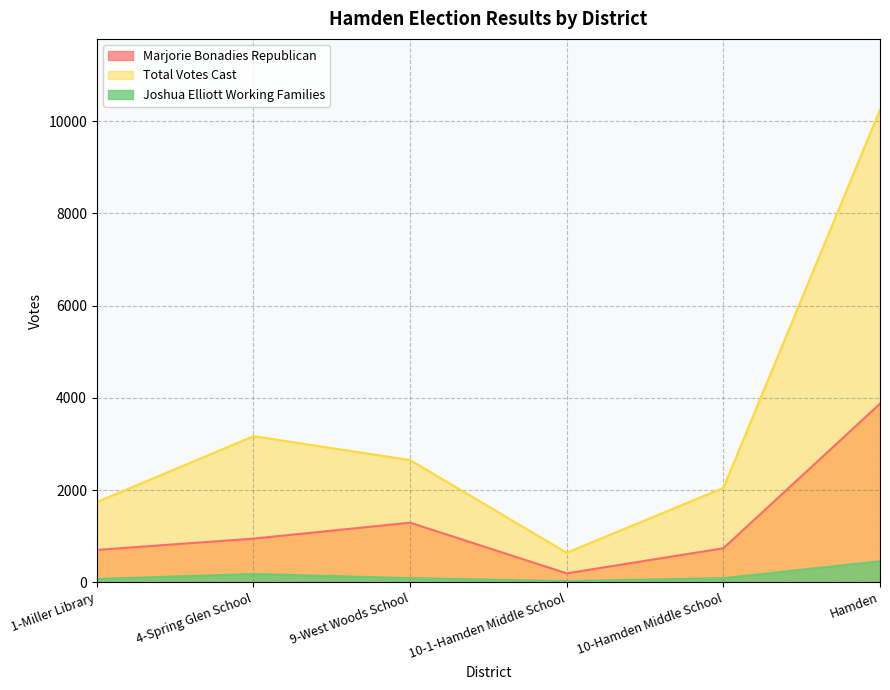

What is the label of the 4th point from the left?

10-1-Hamden Middle School